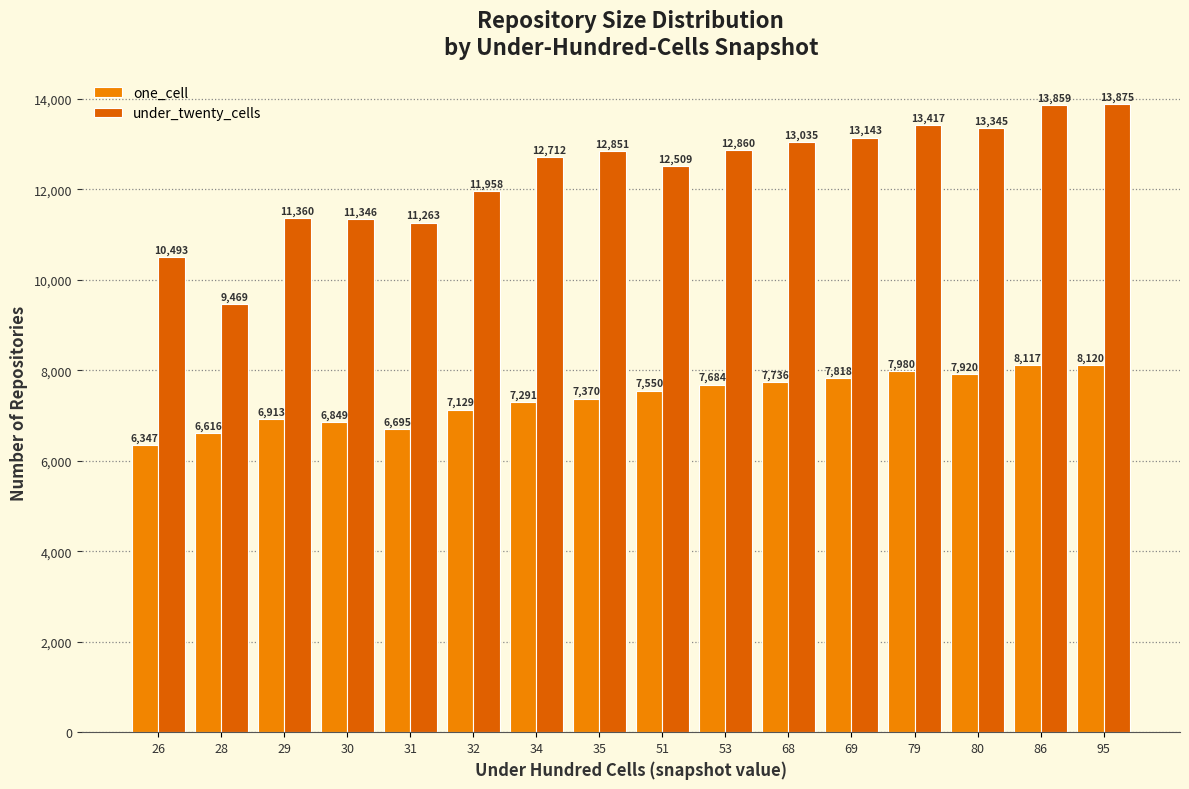

What is the highest value of the one_cell series?

8120